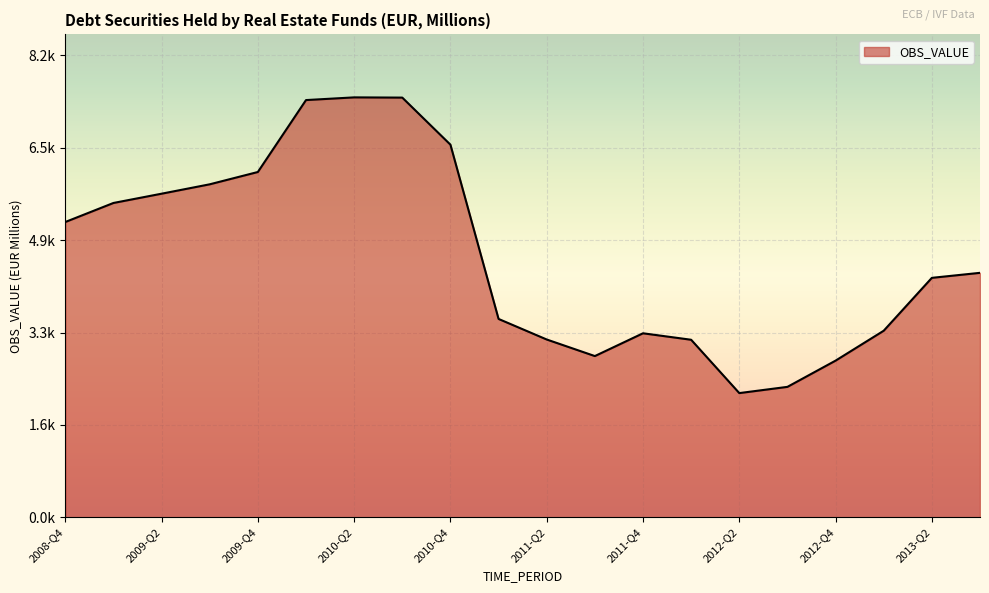

Does the chart display data point markers on the line(s)?

No